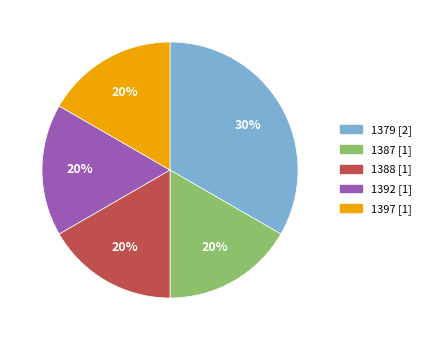

Rank the categories by value from highest to lowest.

1379, 1387, 1388, 1392, 1397